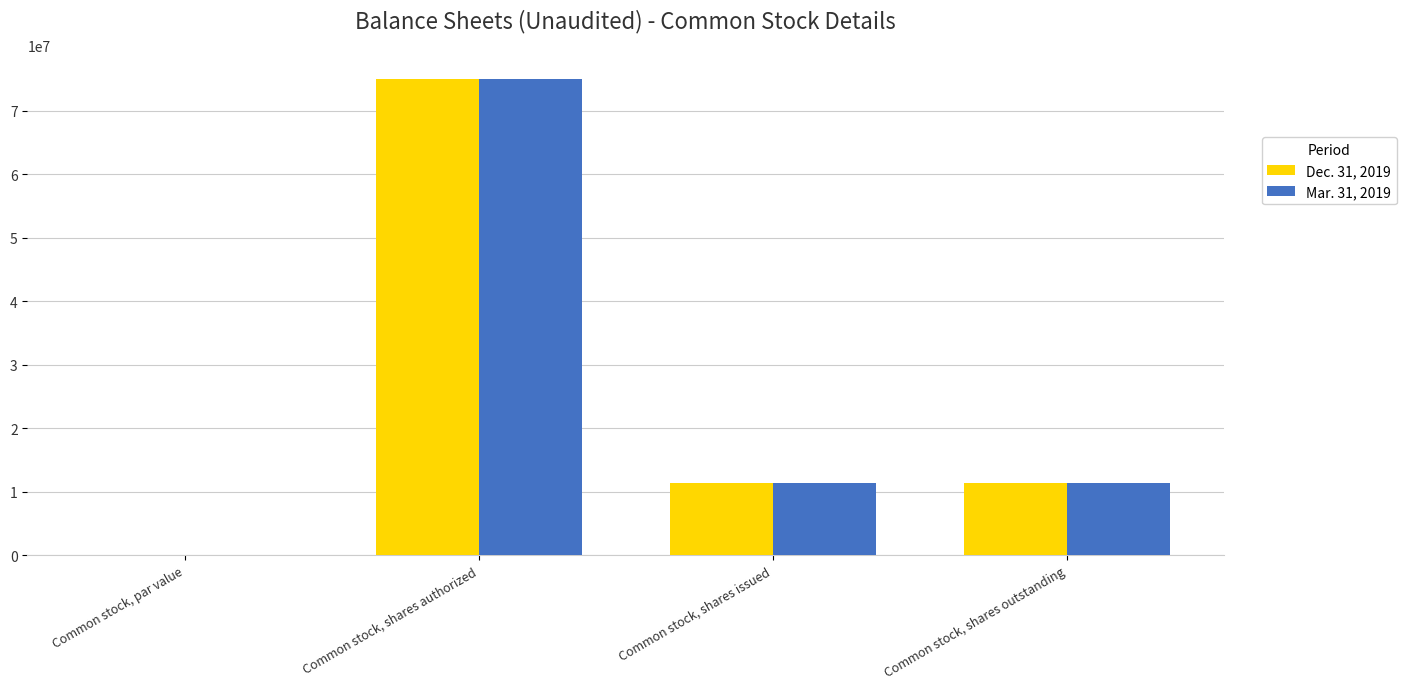

What is the maximum value for Dec. 31, 2019?

75000000.0